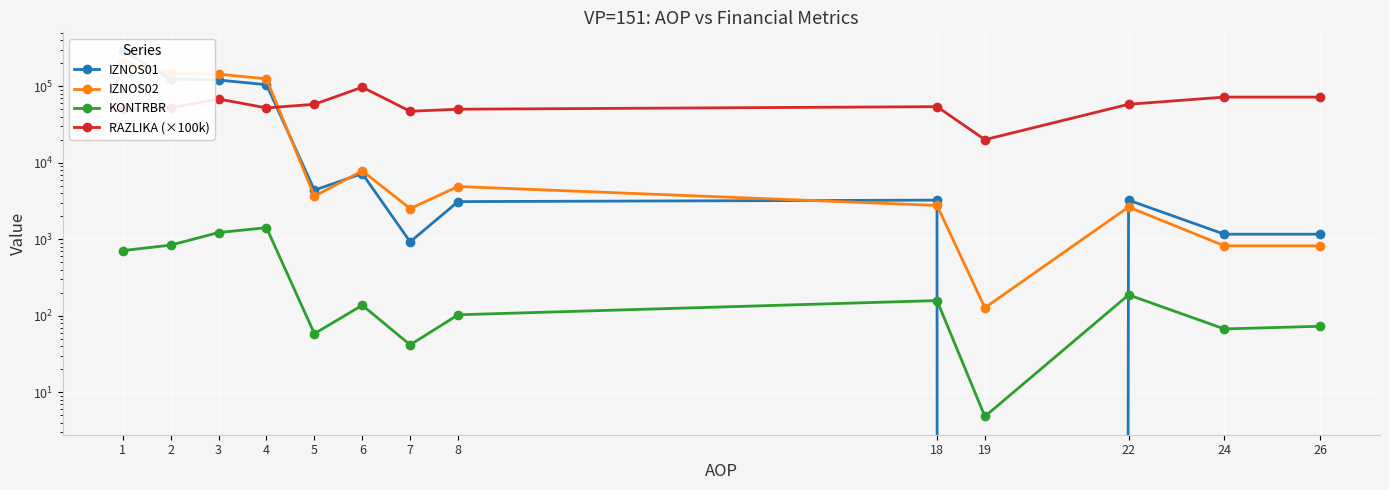

Reading left to right, transcribe all the data shown in this chart.

IZNOS01: 291528.2	124651.1	120245.4	104629.1	4376.9	7212.5	924.2	3102.6	3242.5	0.0	3242.5	1163.3	1163.3
IZNOS02: 209165.3	147130.4	143546.7	124684.4	3640.4	7824.5	2513.2	4884.1	2764.1	127.2	2636.9	819.6	819.6
KONTRBR: 709.9	837.8	1222.0	1416.0	58.3	137.2	41.7	103.0	157.9	4.8	187.4	67.3	72.9
RAZLIKA (×100k): 50000.0	52000.0	68000.0	52000.0	58000.0	97000.0	47000.0	50000.0	54000.0	20000.0	58000.0	72000.0	72000.0